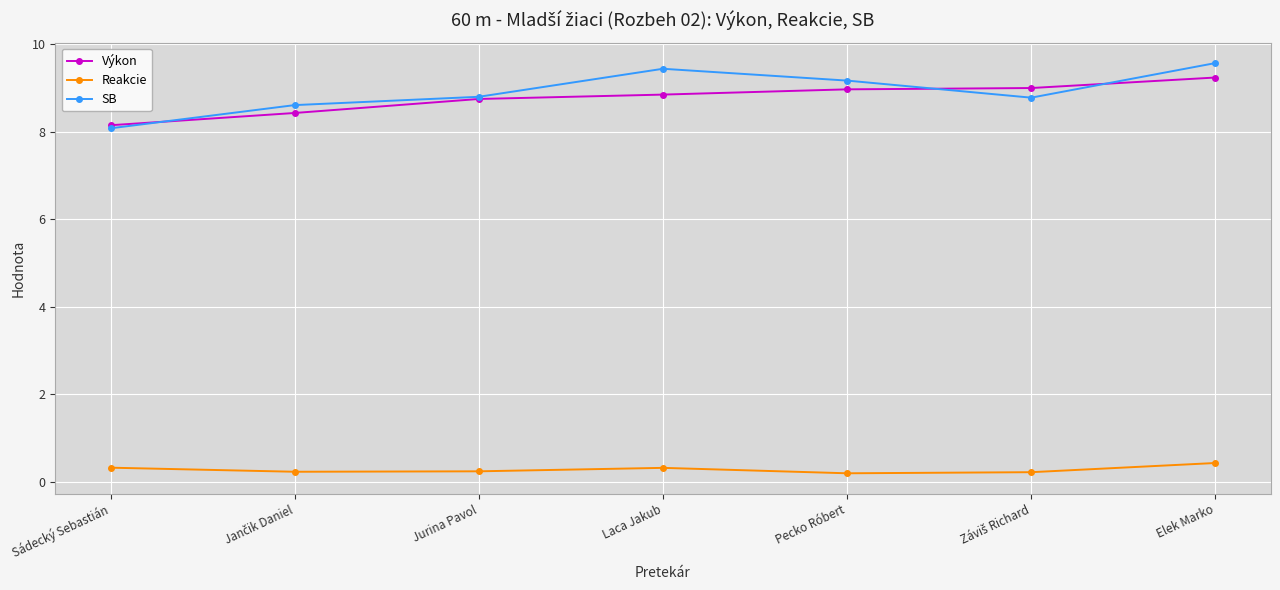

What is the difference between the second highest and minimum values in the SB series?

1.4